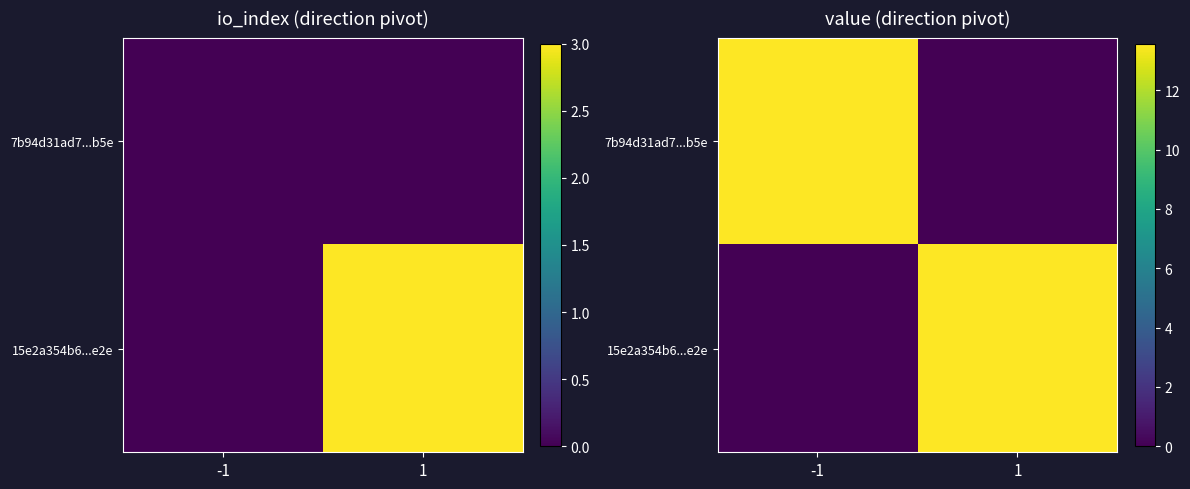

Rank the categories by 7b94d31ad7...b5e value from highest to lowest.

-1, 1